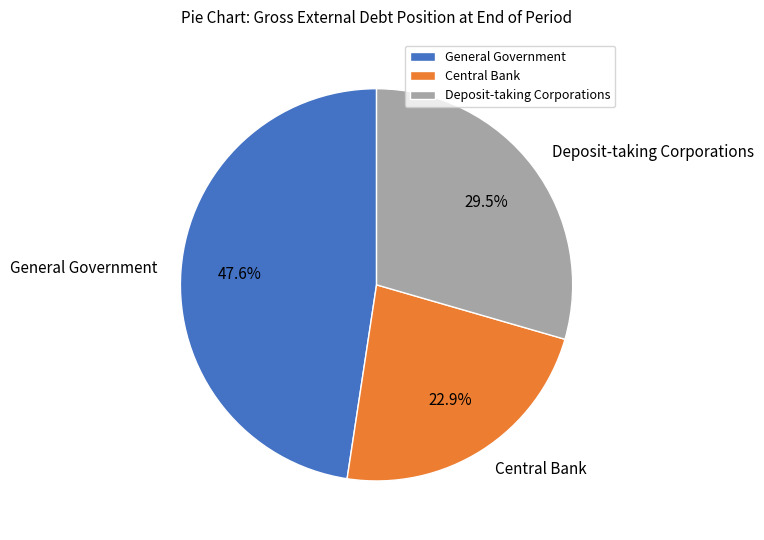

How many segments does this pie chart have?

3